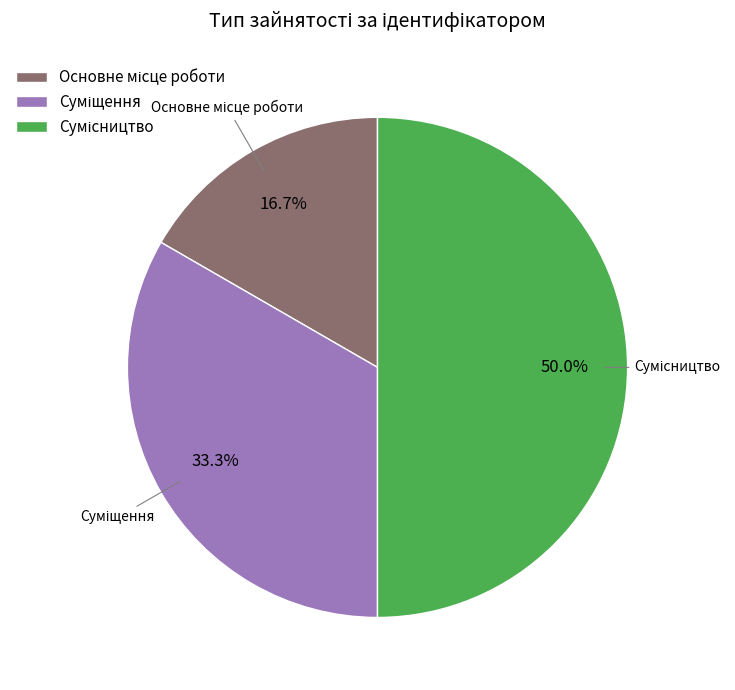

What is the largest slice in the pie chart?

Сумісництво